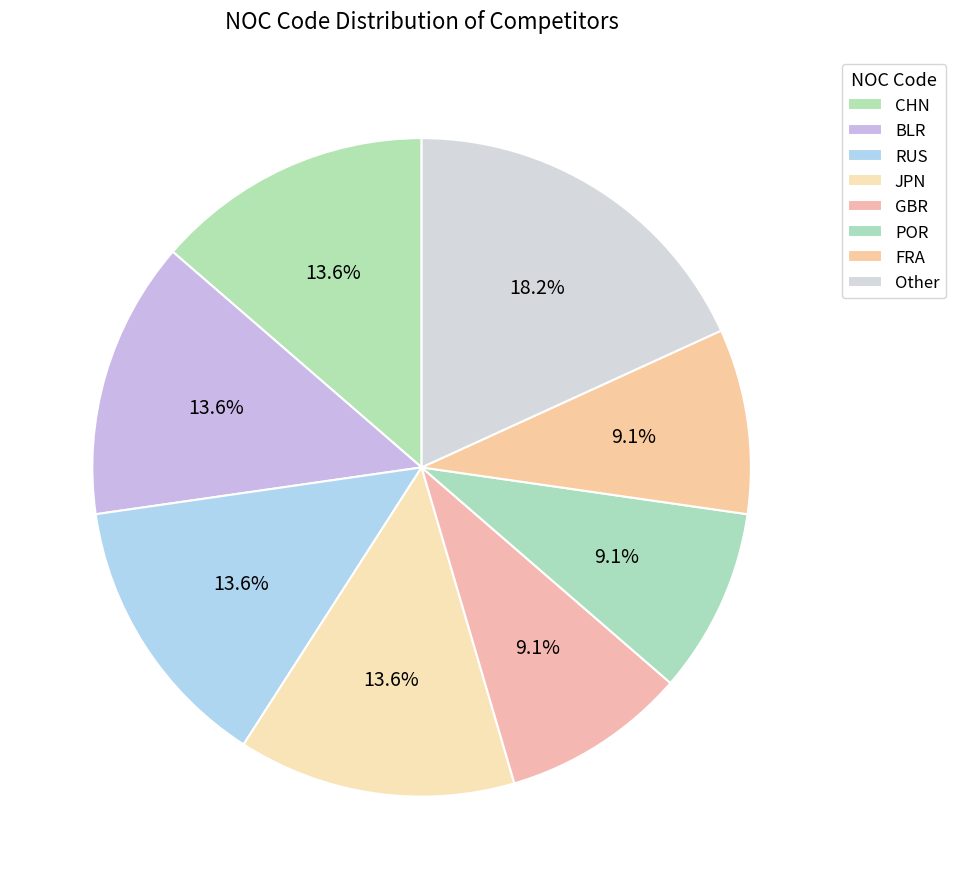

Count the number of slices in the pie.

8